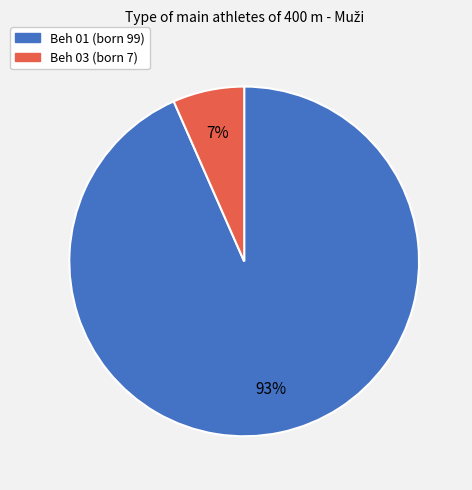

To the nearest percent, what is the combined percentage of Beh 01 (born 99) and Beh 03 (born 7)?

100%